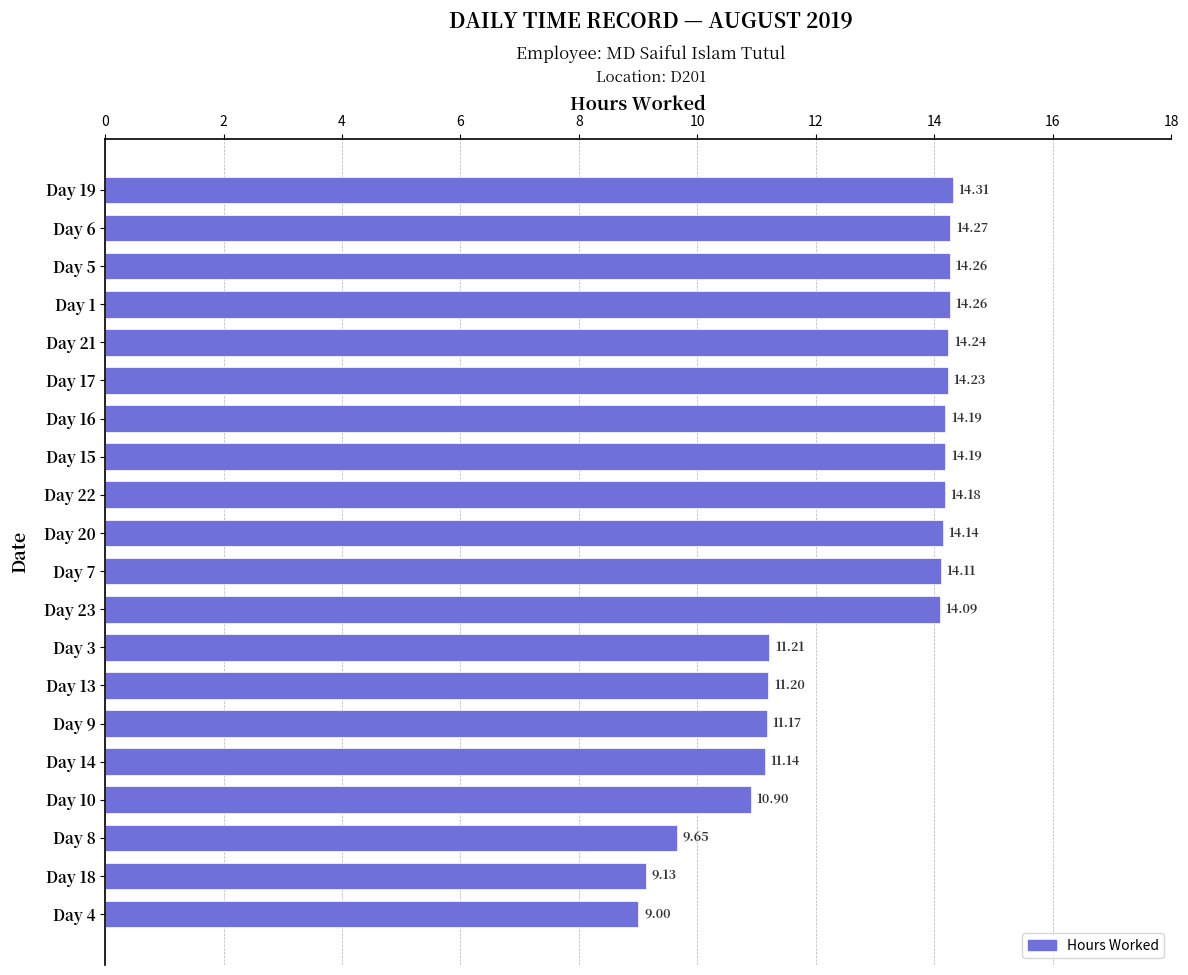

What is the sum of all values?

253.9